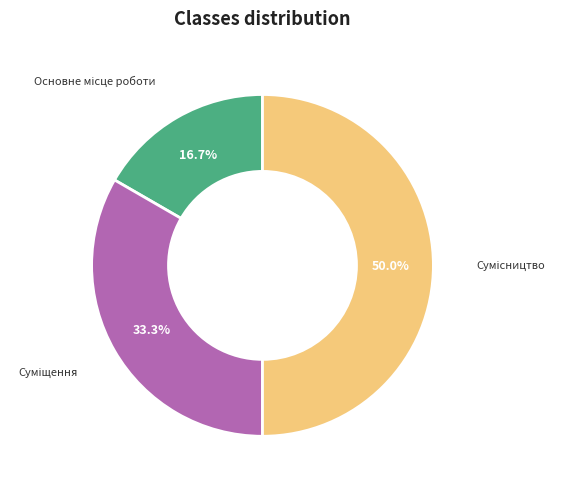

Combined, what portion of the pie is Суміщення and Основне місце роботи?

50.0%